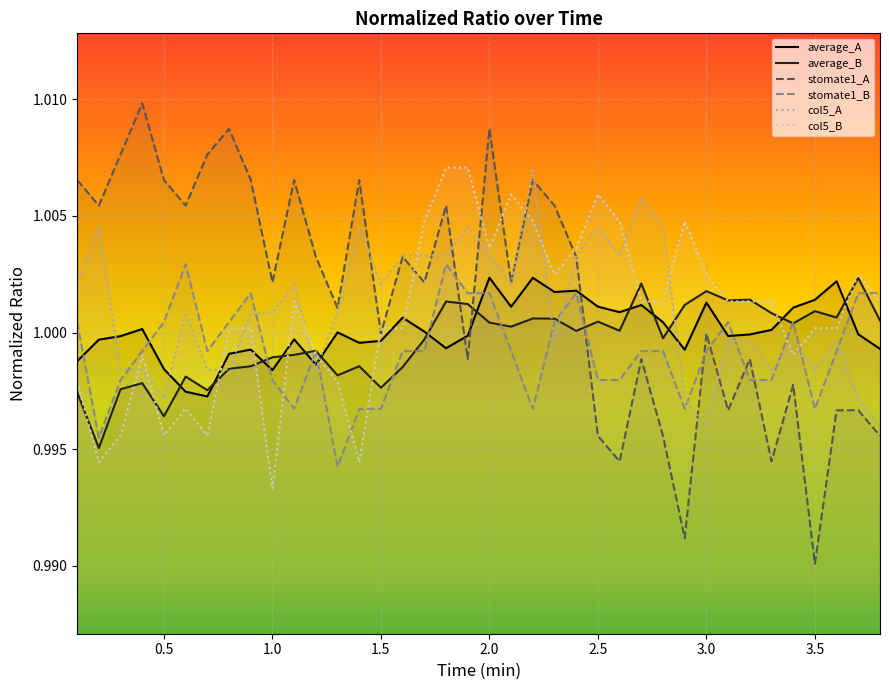

What is the maximum value shown in the chart?

1.0